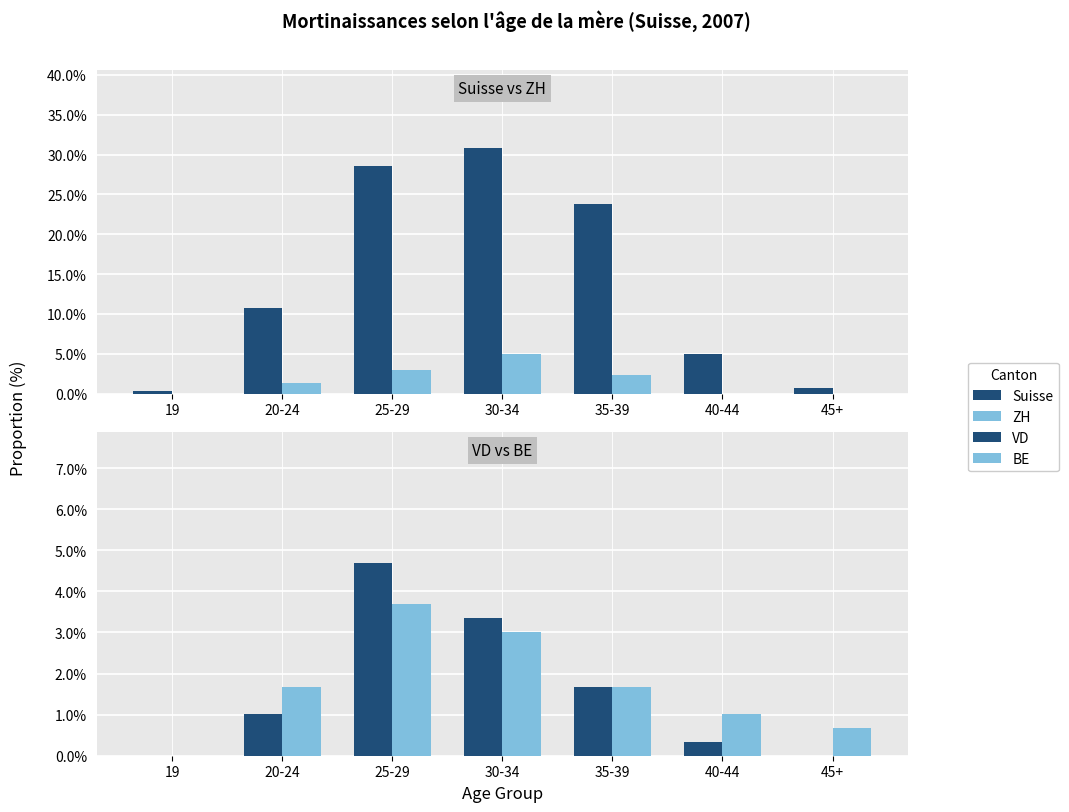

What is the difference between the ZH values at 20-24 and 35-39?

1.0